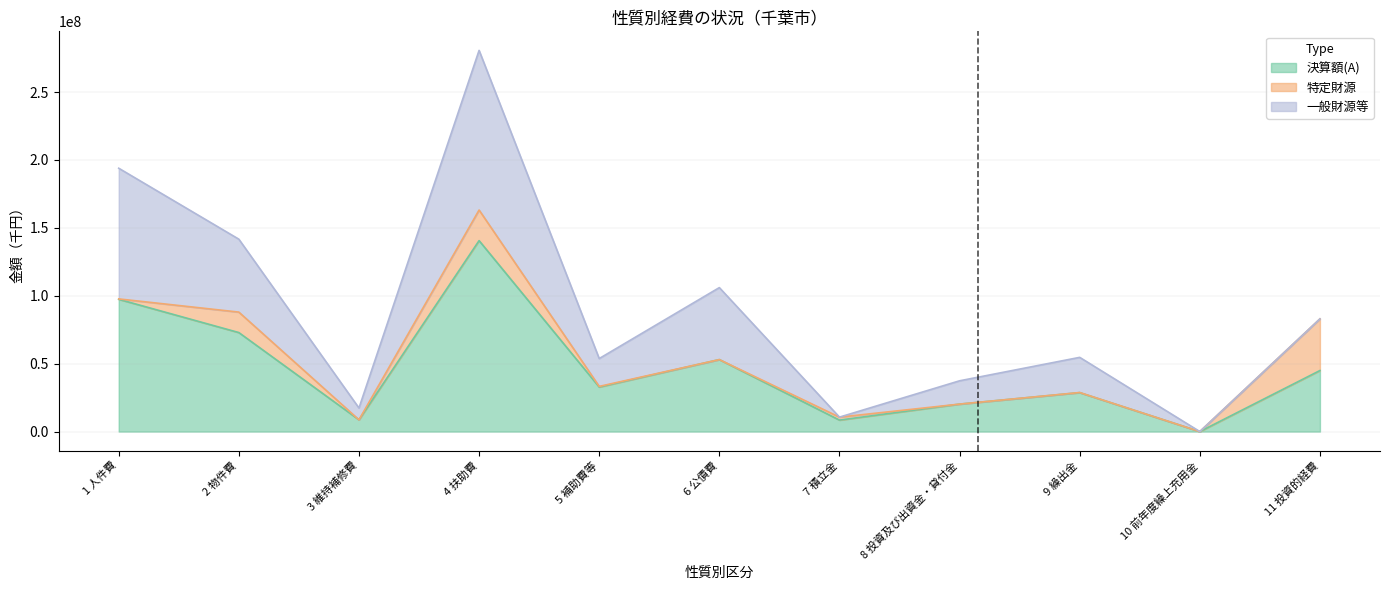

Which label corresponds to the smallest value in the chart?

10 前年度繰上充用金